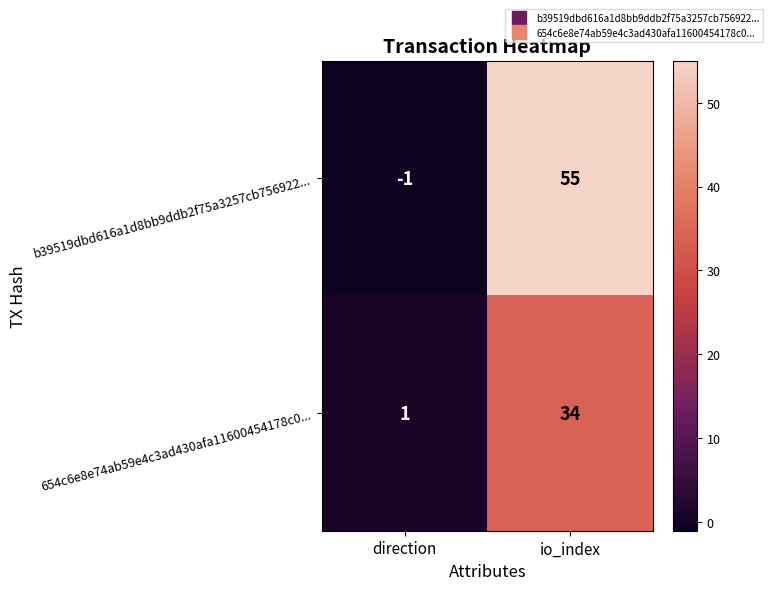

What is the greatest value displayed?

55